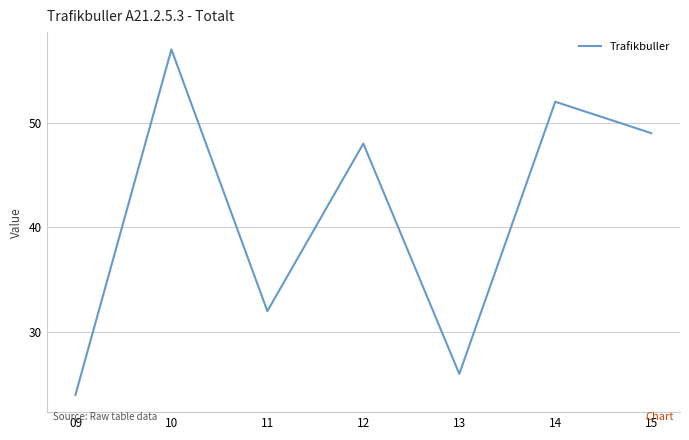

Rank the categories by value from lowest to highest.

09, 13, 11, 12, 15, 14, 10